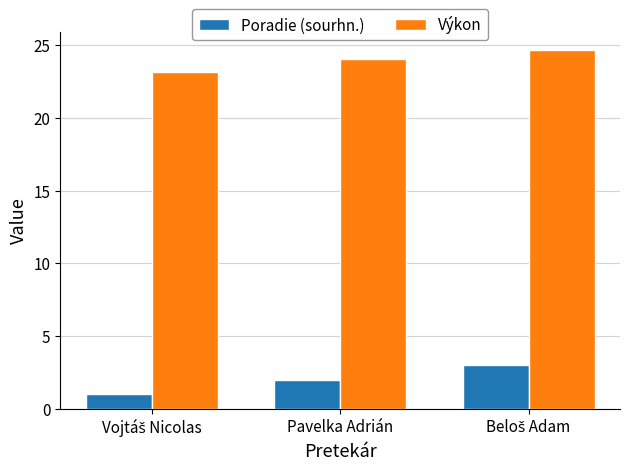

What is the spread (max minus min) of values at Pavelka Adrián?

22.0